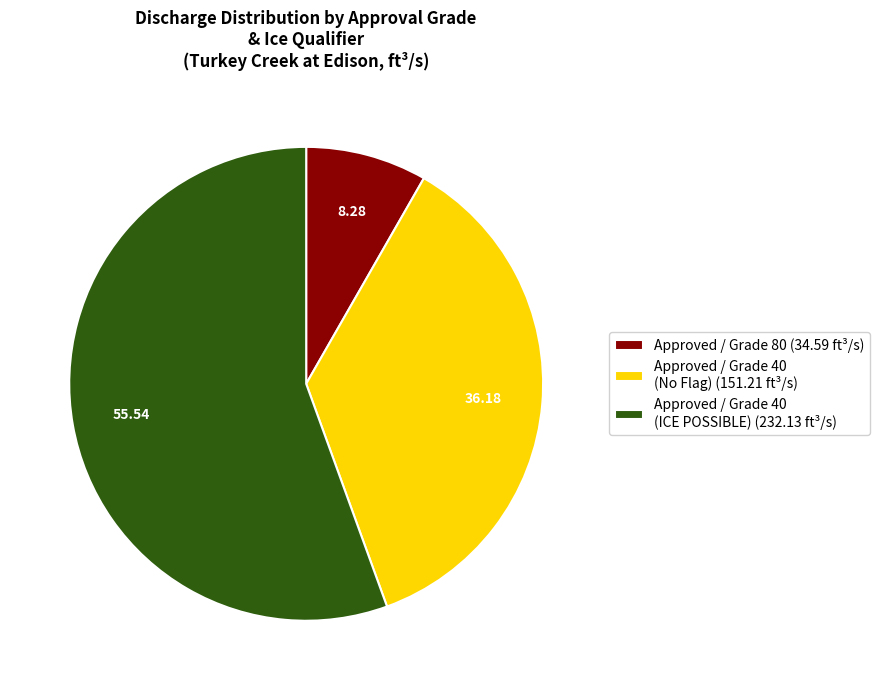

What is the ratio of the value at Approved / Grade 40 (No Flag) (151.21 ft³/s) to the value at Approved / Grade 80 (34.59 ft³/s)?

4.4